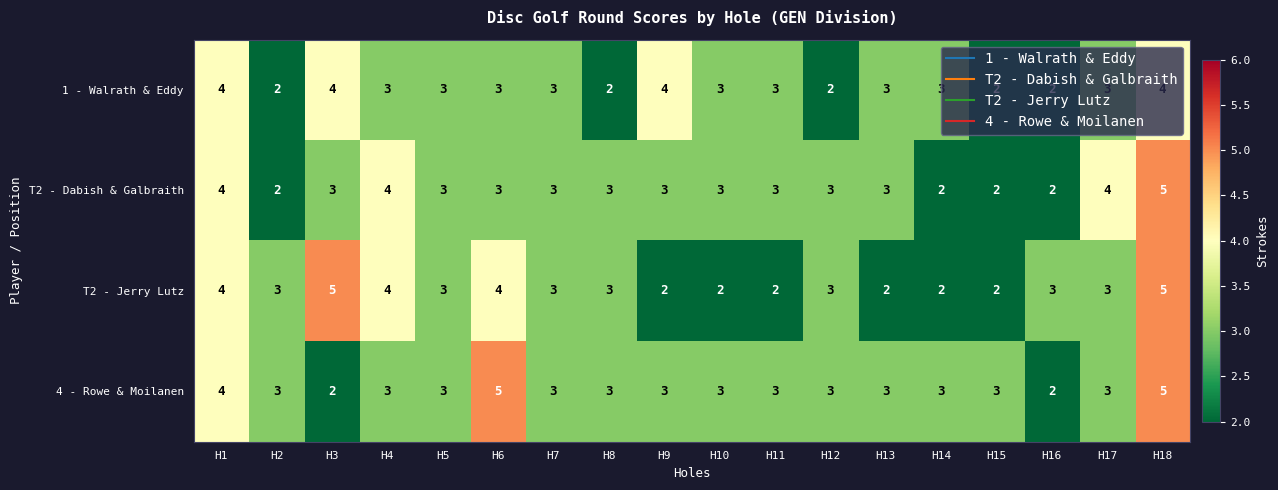

Which series changed the most between H3 and H10?

T2 - Jerry Lutz